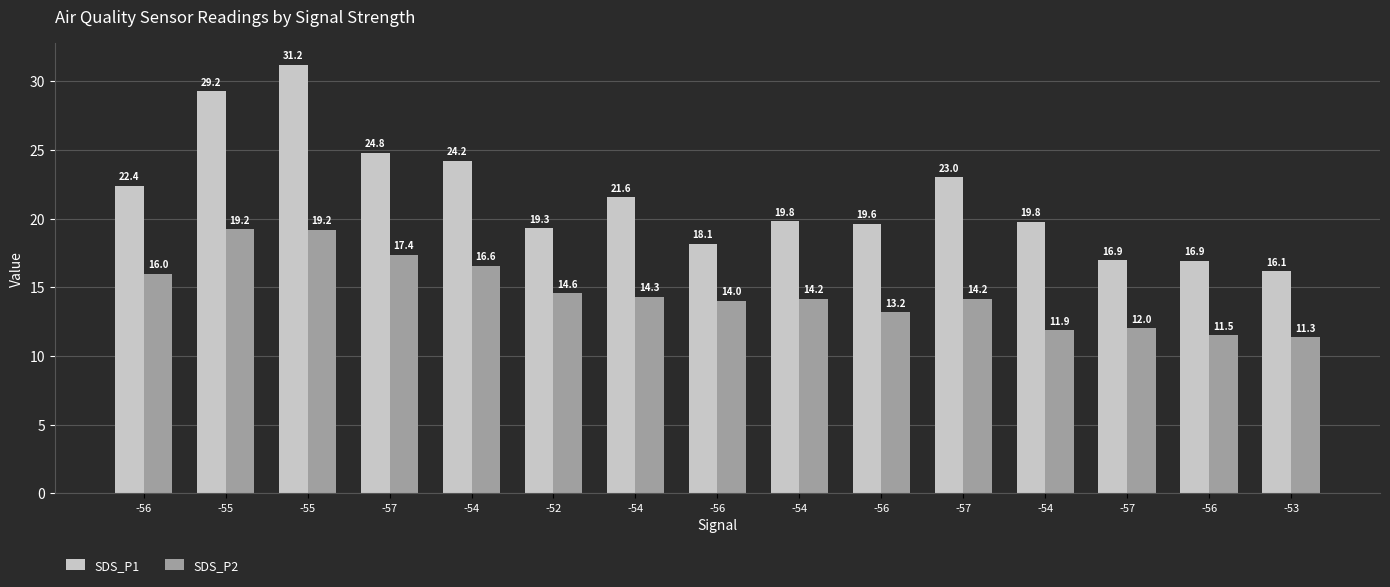

At which category is the sum across all series the highest?

-55